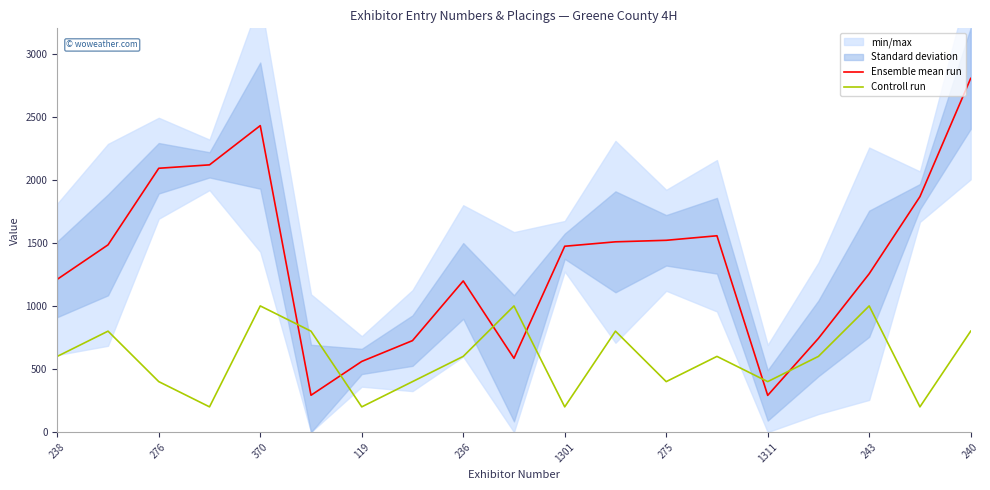

Is this an area chart (filled region under the line)?

No